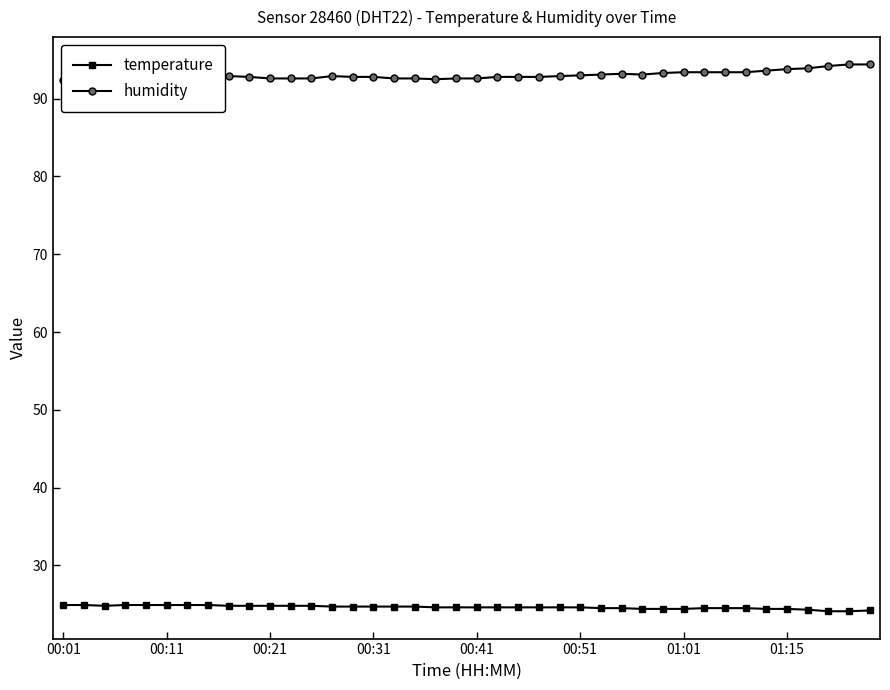

What is the lowest value of the temperature series?

24.1